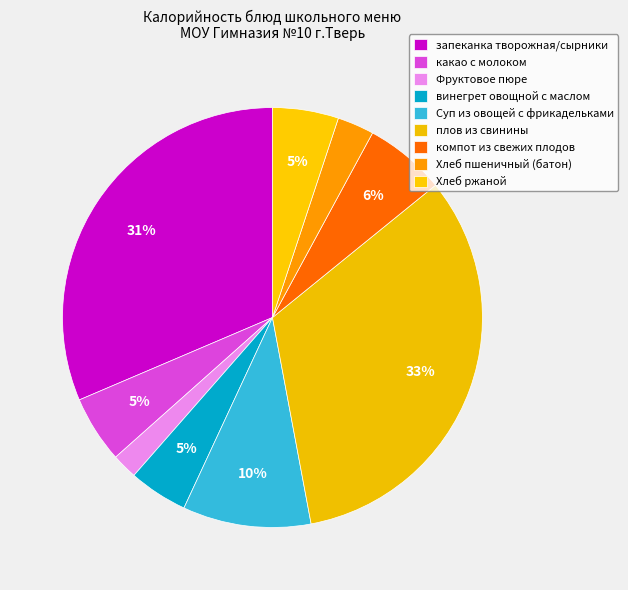

What is the change in value from плов из свинины to Хлеб пшеничный (батон)?

-497.2